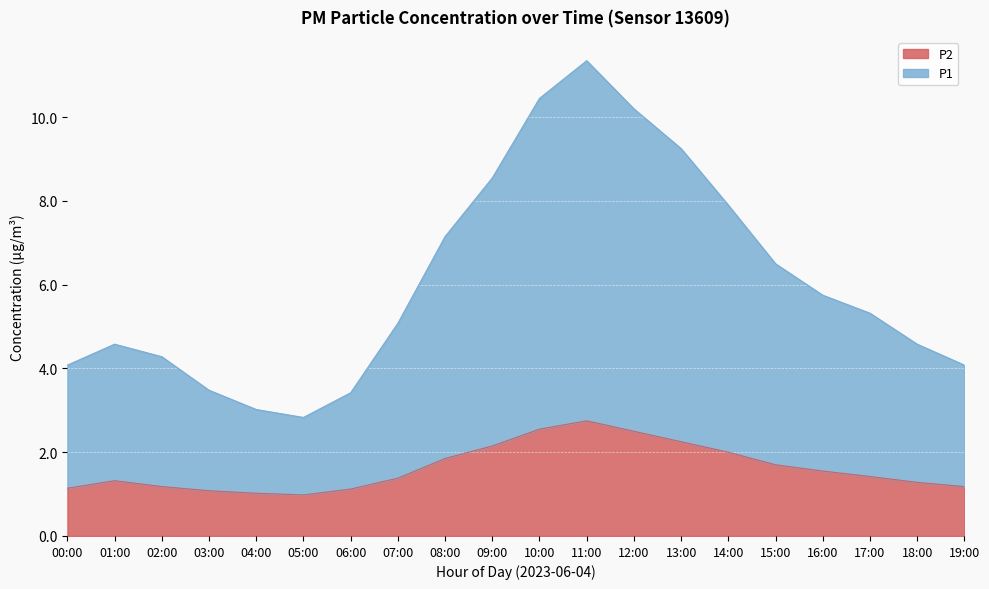

Reading right to left, list all the values displayed in this chart.

P1: 4.1	4.6	5.3	5.8	6.5	7.9	9.2	10.2	11.3	10.4	8.6	7.2	5.1	3.4	2.8	3.0	3.5	4.3	4.6	4.1
P2: 1.2	1.3	1.4	1.6	1.7	2.0	2.2	2.5	2.8	2.5	2.1	1.9	1.4	1.1	1.0	1.0	1.1	1.2	1.3	1.1